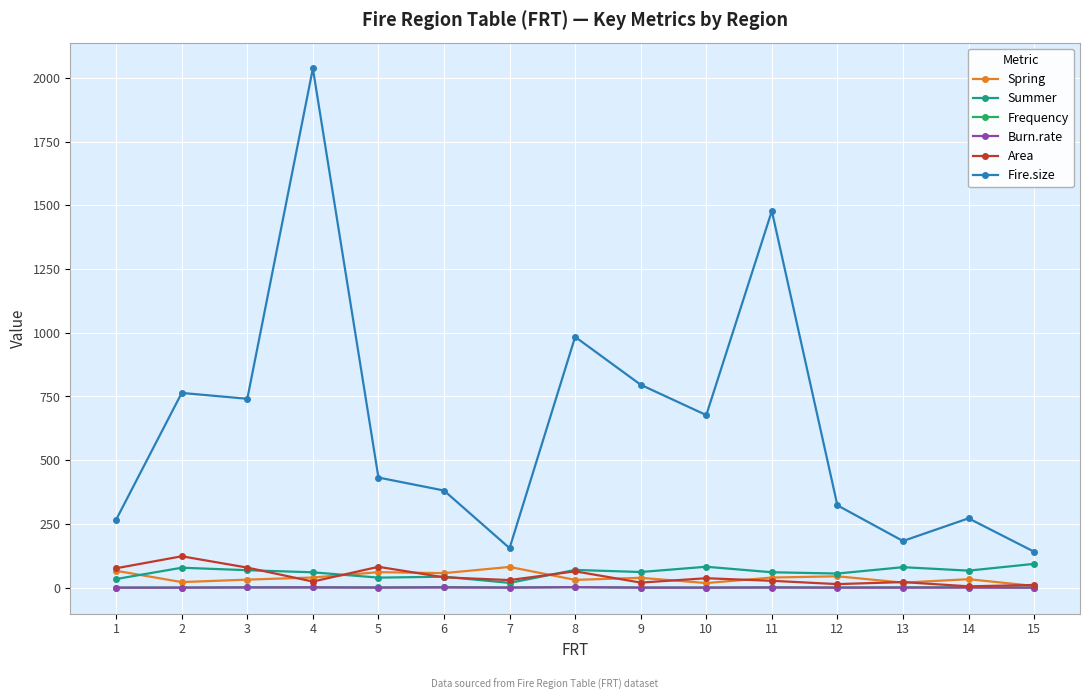

True or false: Area and Fire.size intersect in this chart.

False